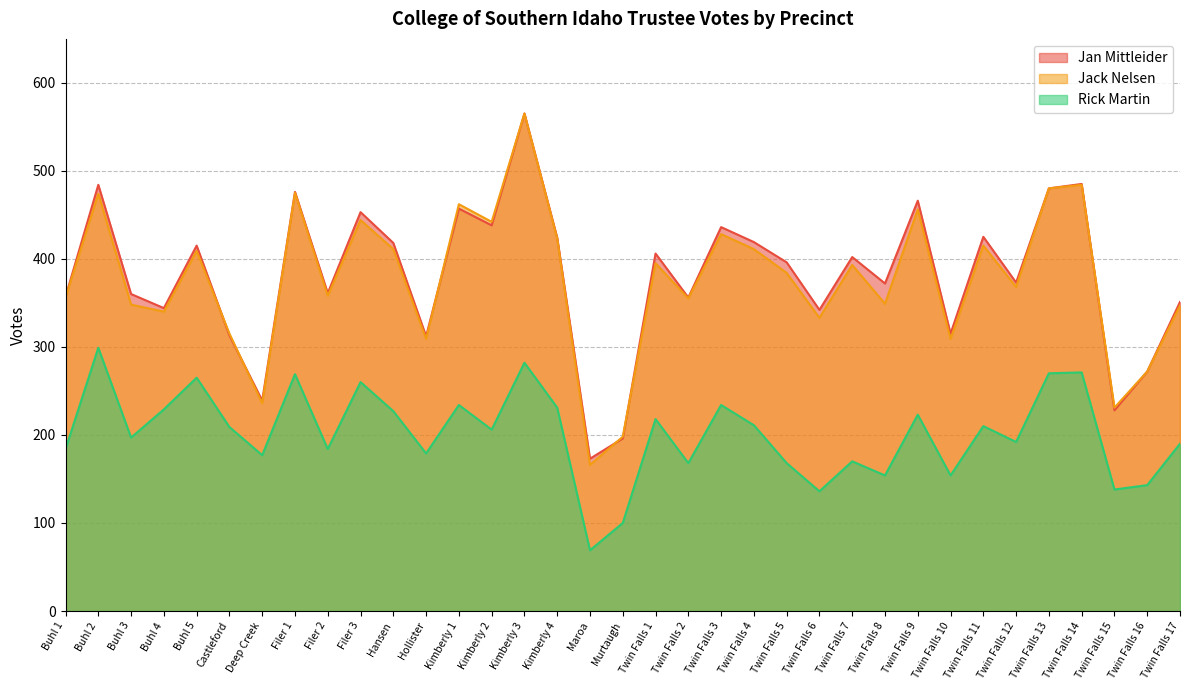

True or false: Jan Mittleider and Rick Martin intersect in this chart.

False